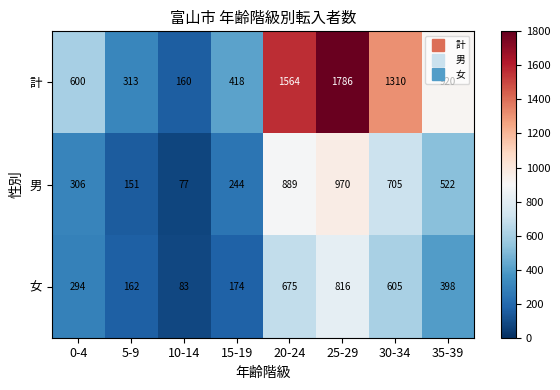

What is the maximum value shown in the chart?

1786